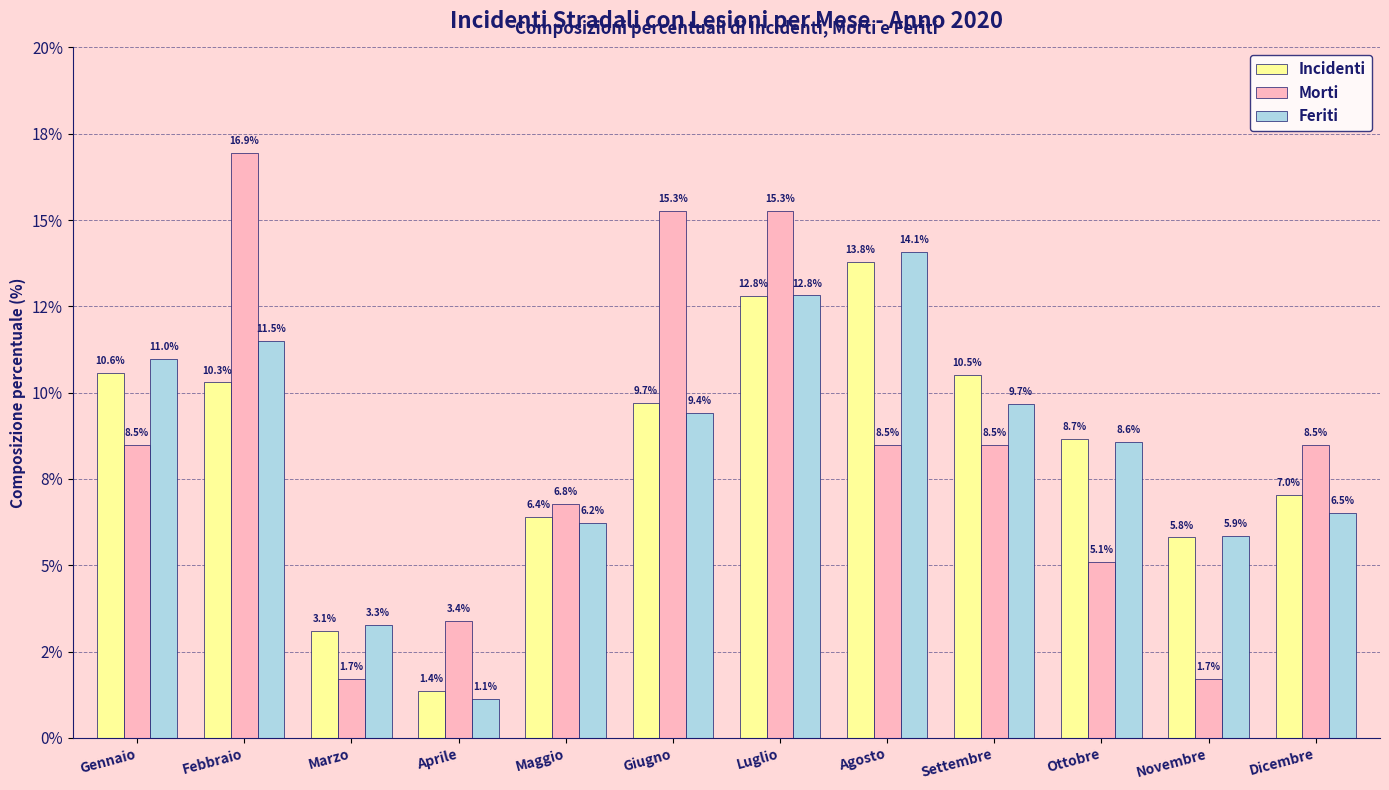

Which category has the highest value across all series?

Febbraio